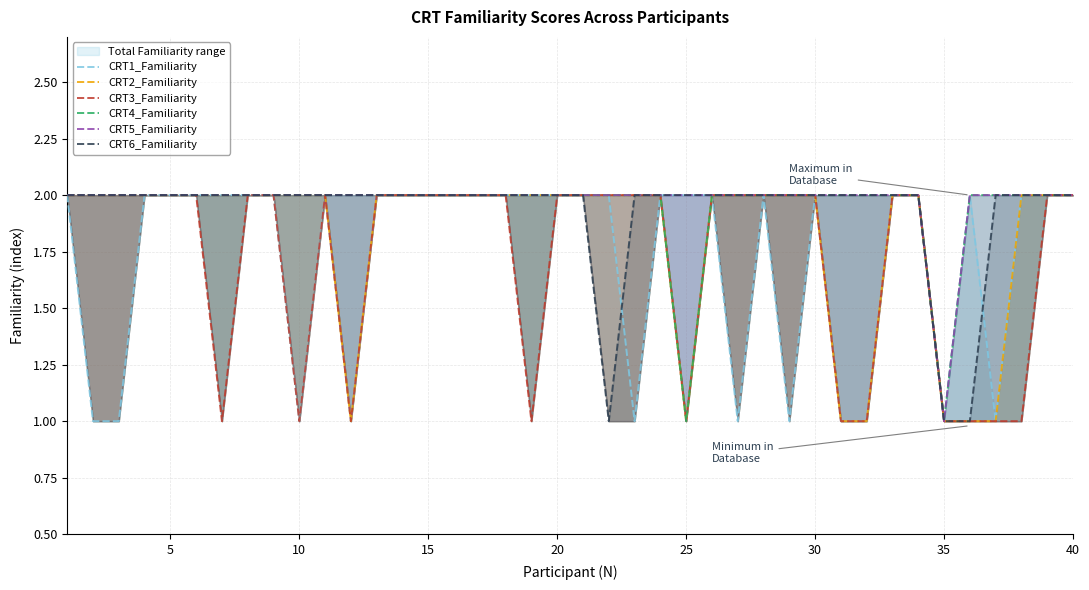

What is the average value of the CRT1_Familiarity series?

2